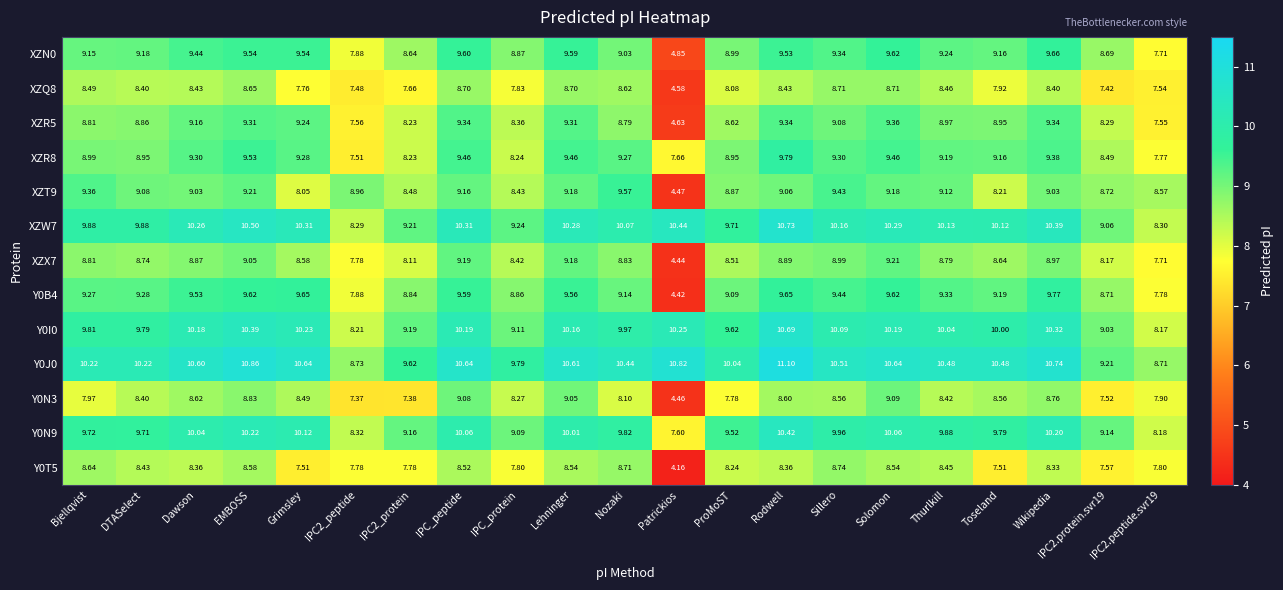

What is the greatest value displayed?

11.1